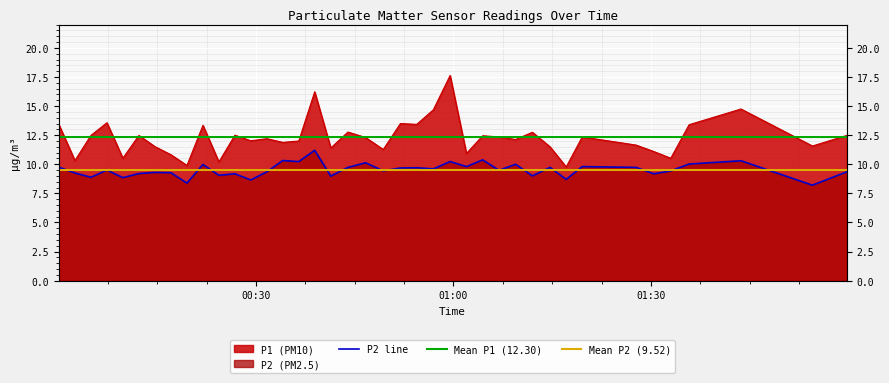

True or false: P2 has more than 0 points higher than both neighbors.

True